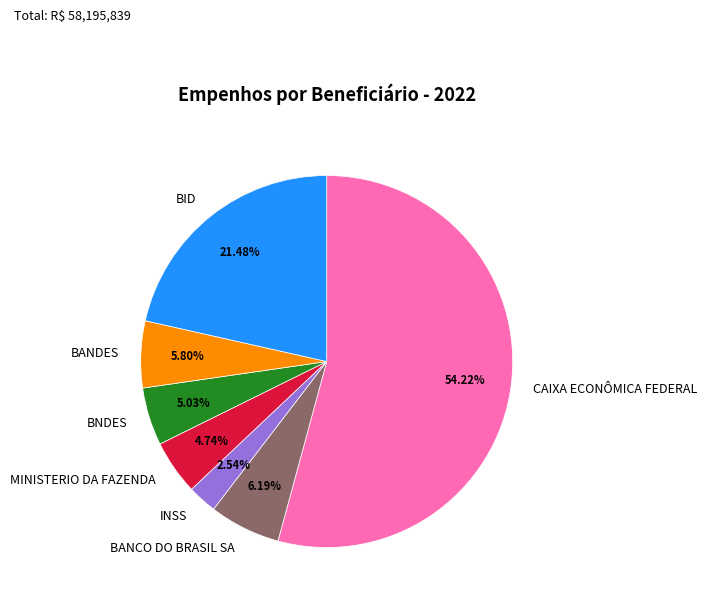

Between BID and BANCO DO BRASIL SA, which is larger?

BID